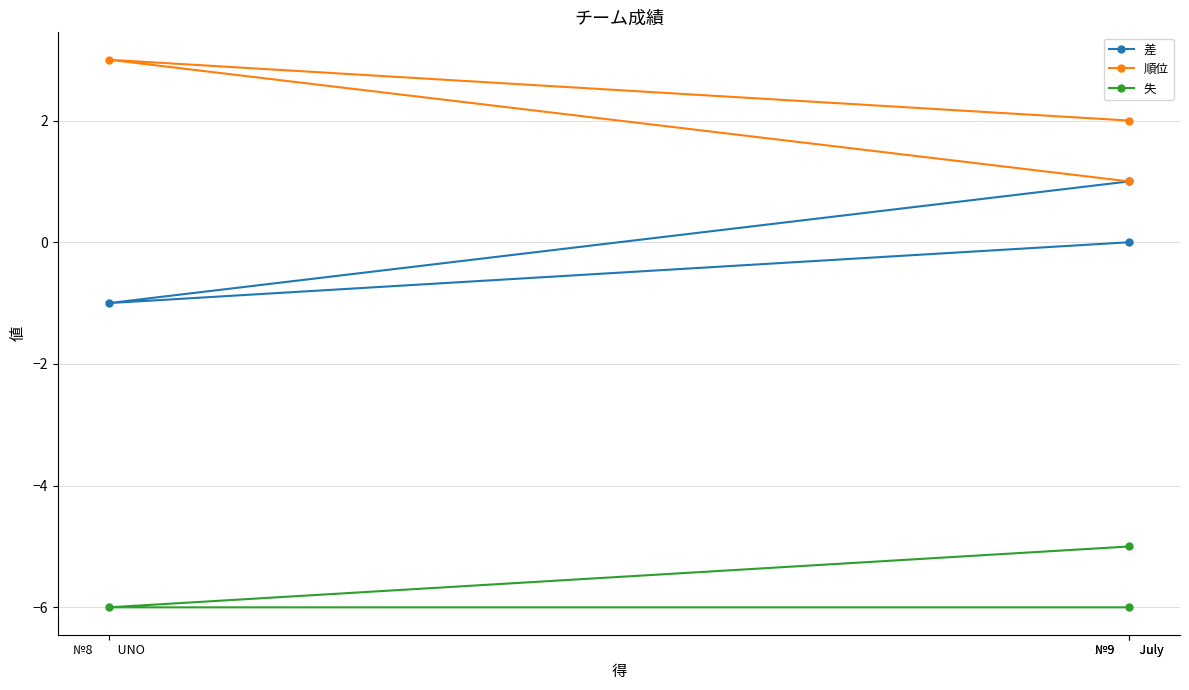

What is the difference between the highest and lowest values at №8　　UNO?

9